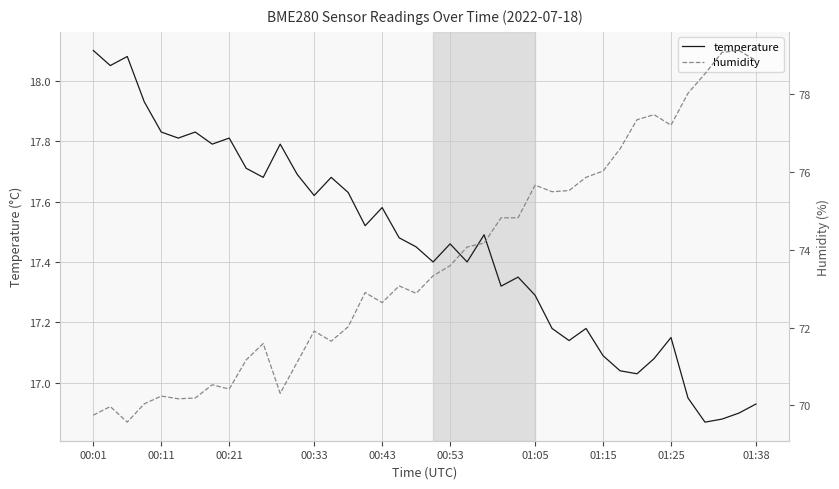

The value of temperature at 01:15 is 17.1. True or false?

True